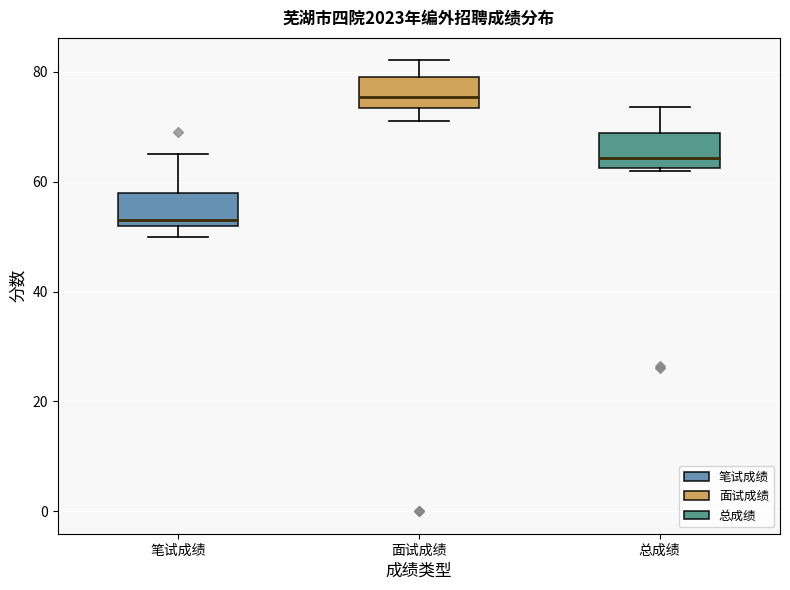

Reading left to right, transcribe this box plot: for each box, give where its median line is, the range the box spans, and where its two whiskers end, as read against the y-axis. The values are not printed on the chart, so give them approximately, as read against the axis.

笔试成绩: median 54, box 52 to 58, whiskers 50 to 66
面试成绩: median 76, box 74 to 80, whiskers 72 to 82
总成绩: median 64, box 62 to 68, whiskers 62 to 74